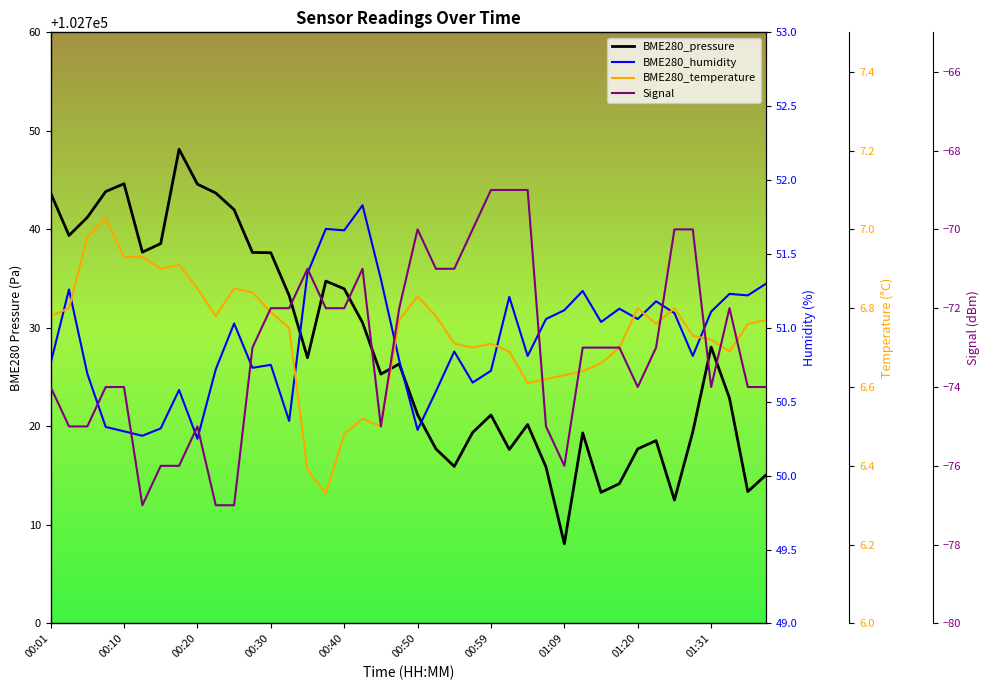

True or false: BME280_pressure and Signal intersect in this chart.

False